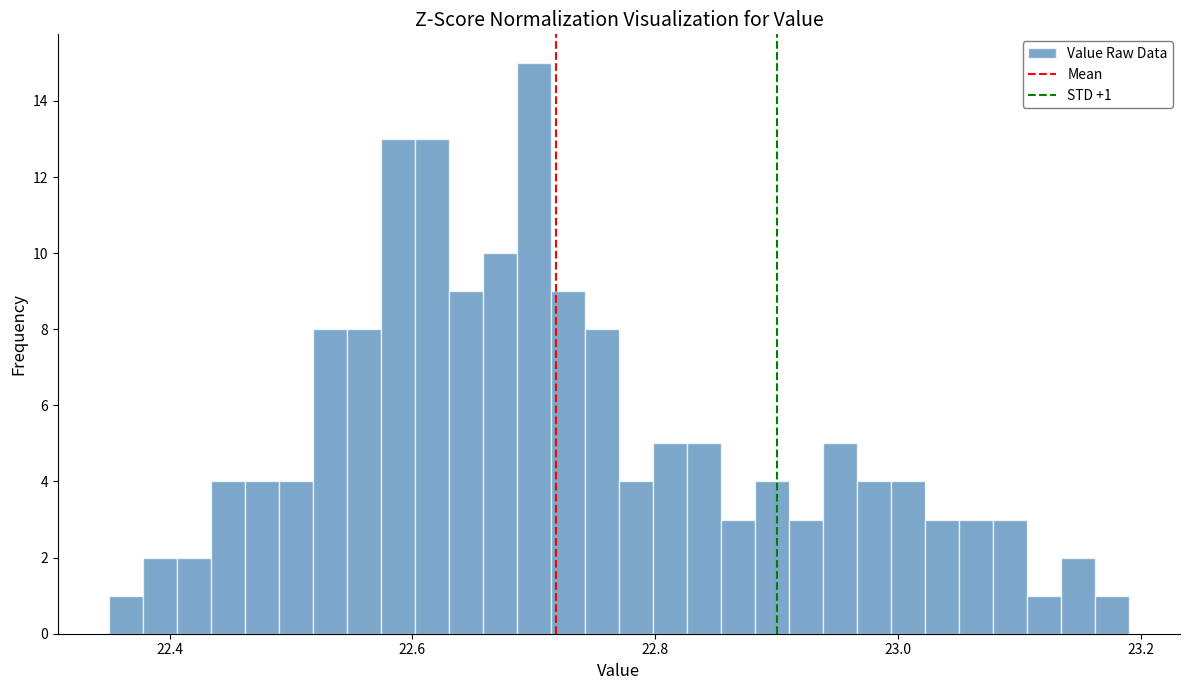

Around what value on the x-axis is the tallest bar? Give the approximate position of its centre, as read against the axis.

22.70